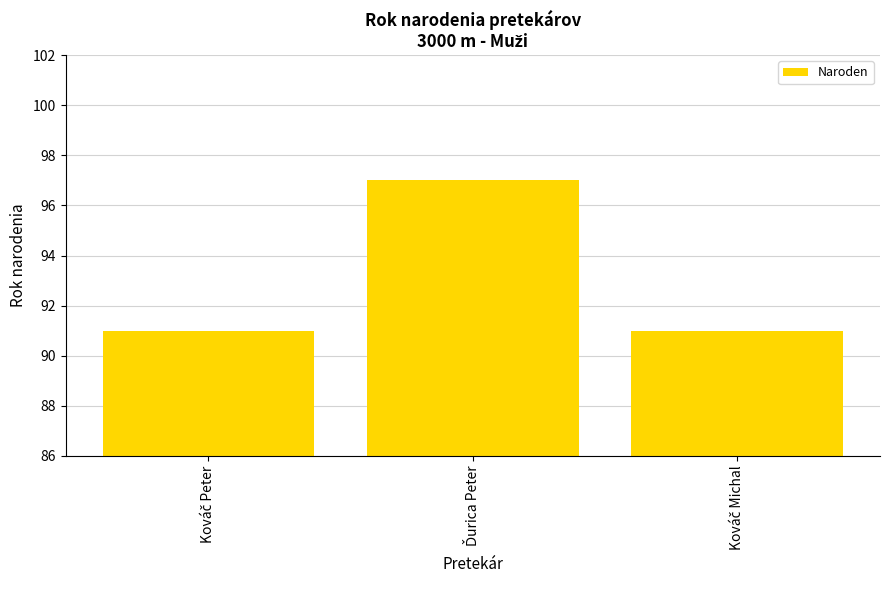

What is the value of the 2nd bar from the left?

97